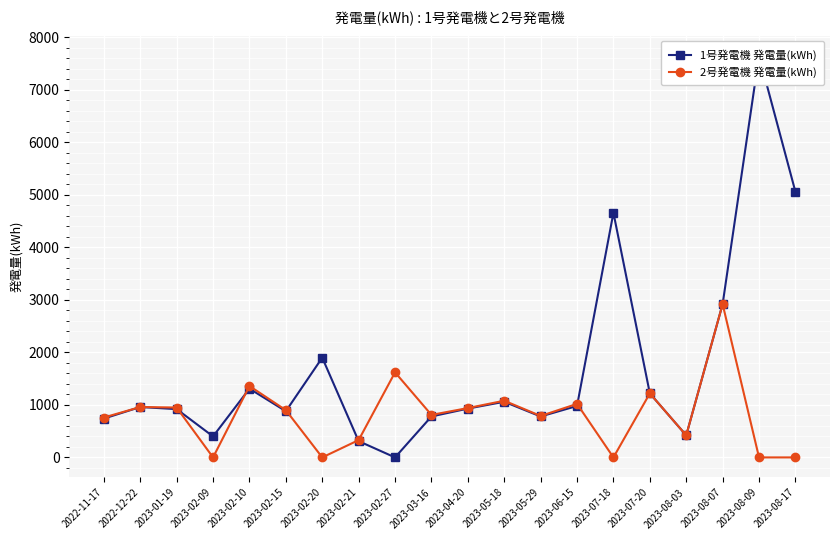

Is it true that 1号発電機 発電量(kWh) equals 5060 at 2023-08-17?

True